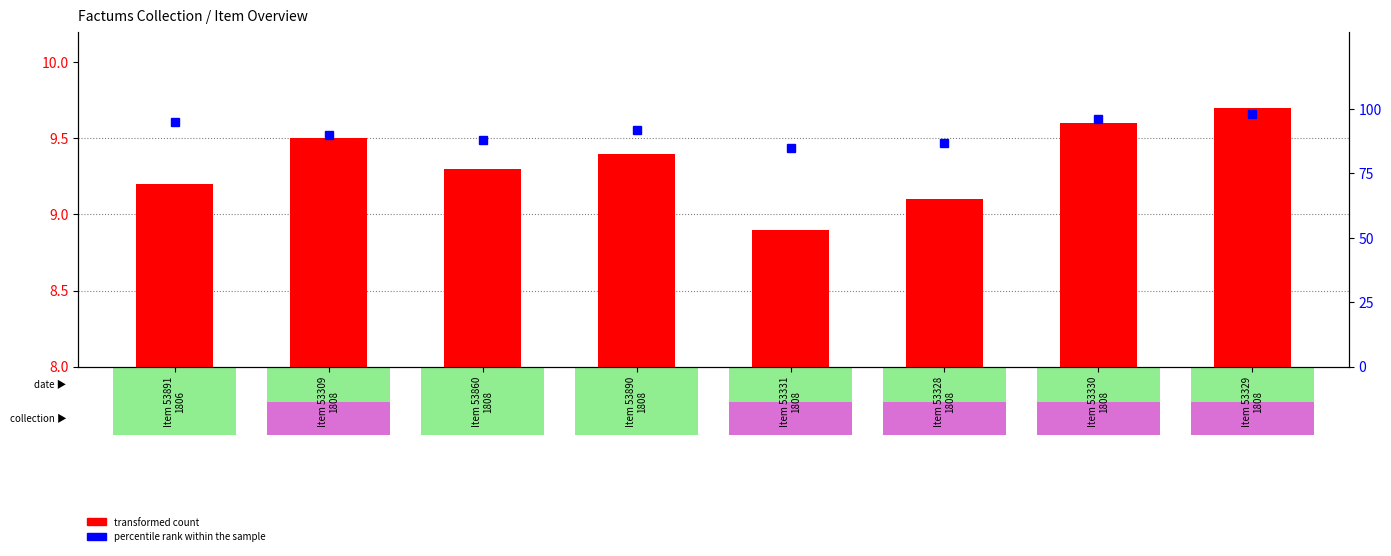

Is the value of transformed count at Item 53329
1808 greater than the value of percentile rank within the sample at Item 53331
1808?

No